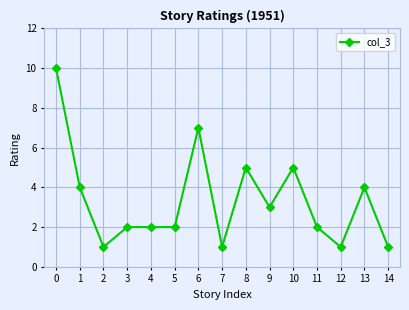

Reading right to left, transcribe all the data shown in this chart.

1	4	1	2	5	3	5	1	7	2	2	2	1	4	10